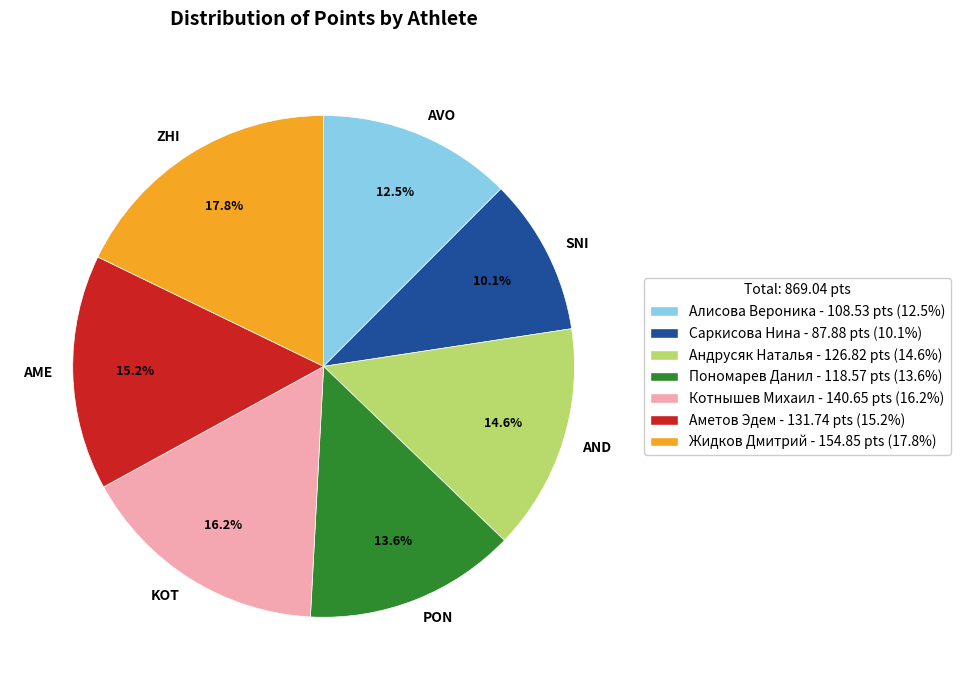

What is the smallest slice in the pie chart?

SNI